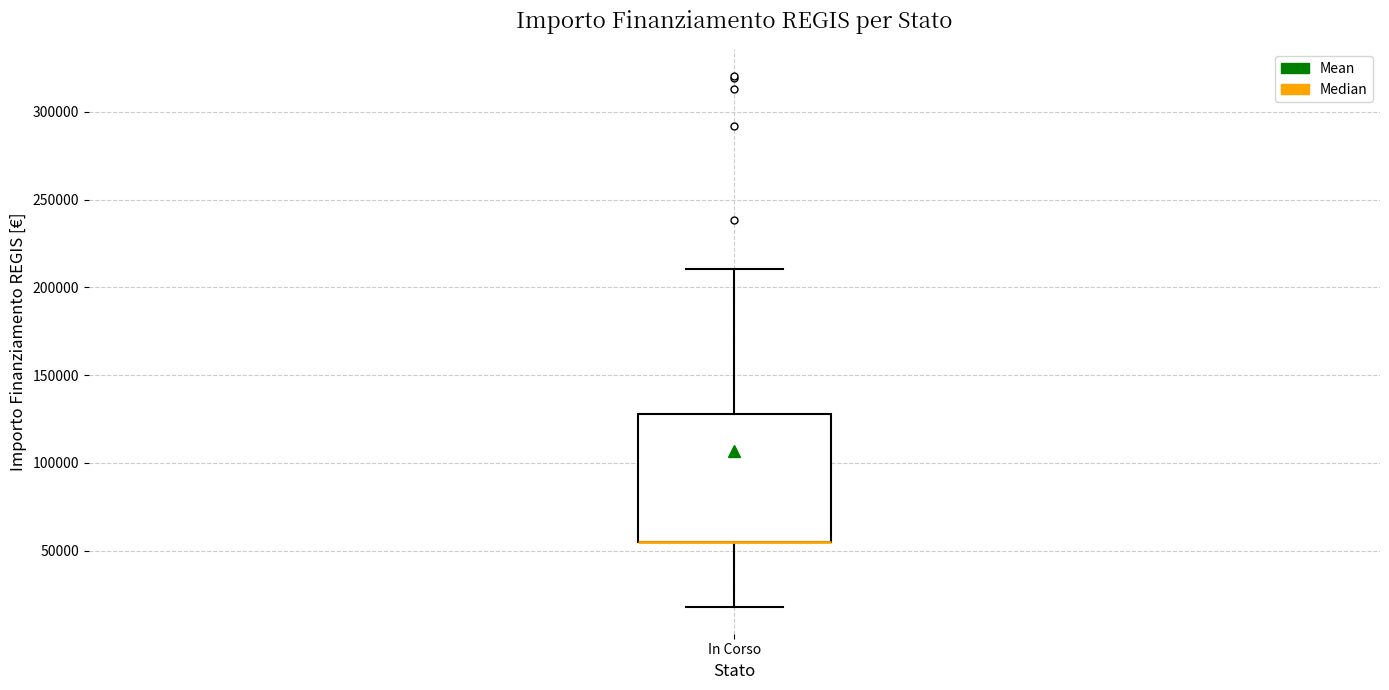

Where does the lower whisker of the box for In Corso end on the y-axis? The values are not printed on the chart, so give them approximately, as read against the axis.

20000